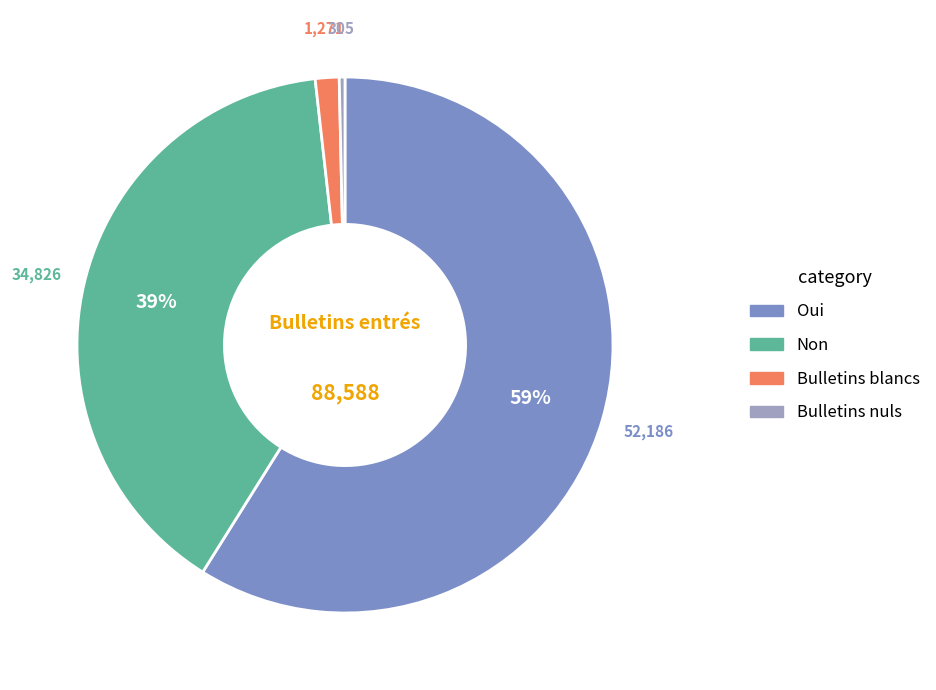

Is it true that Non is 26% of the pie?

False